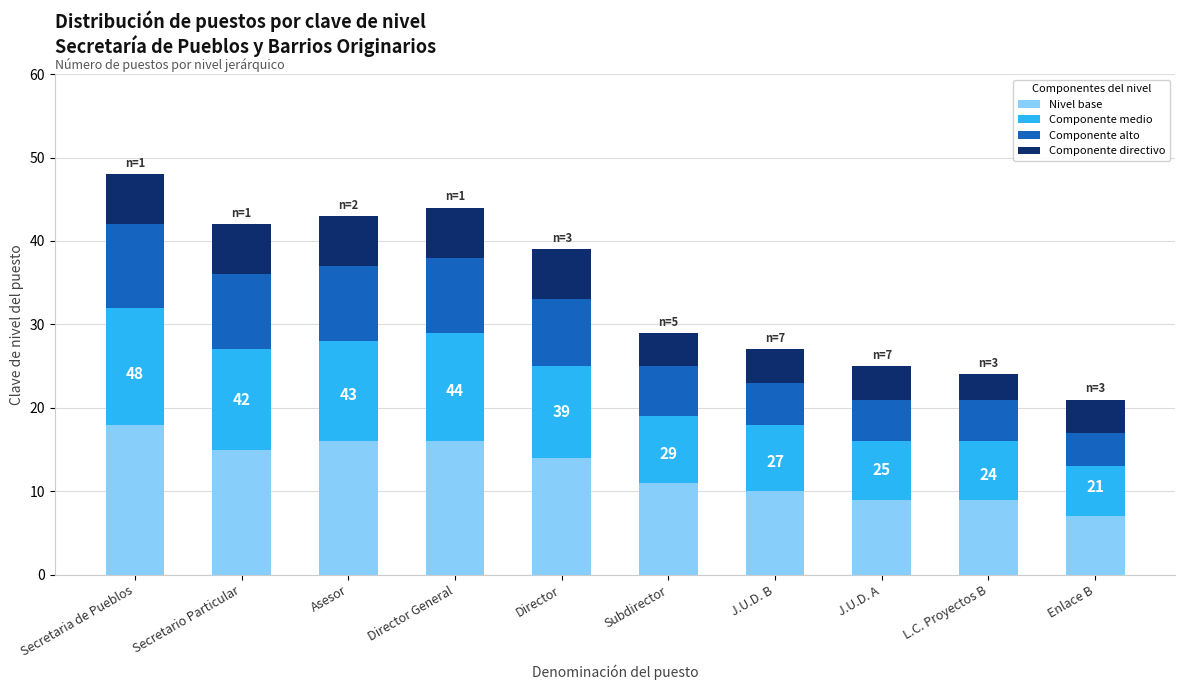

How many categories are shown in the chart?

10